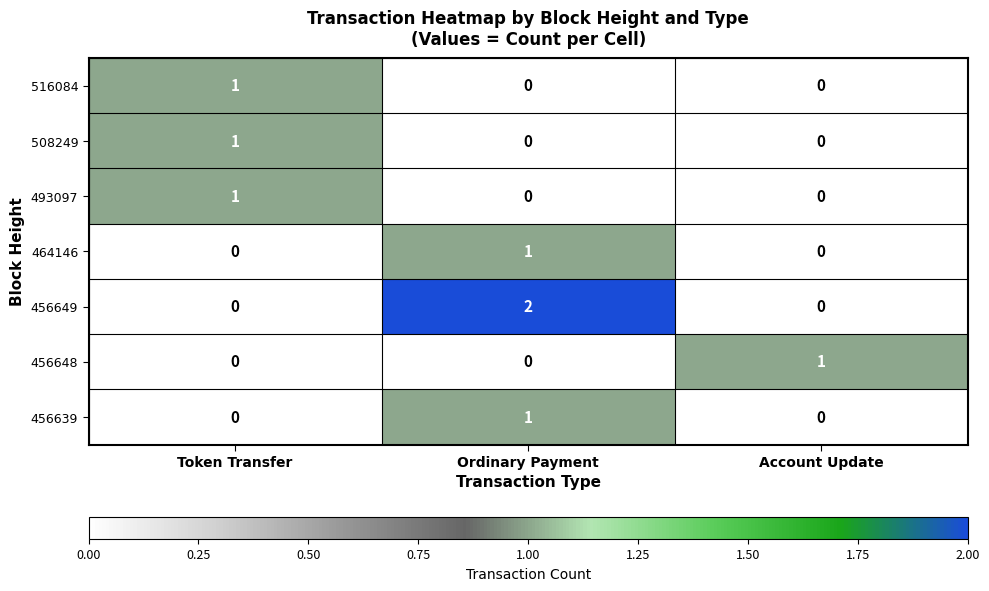

Is the value of 464146 at Account Update greater than the value of 508249 at Token Transfer?

No